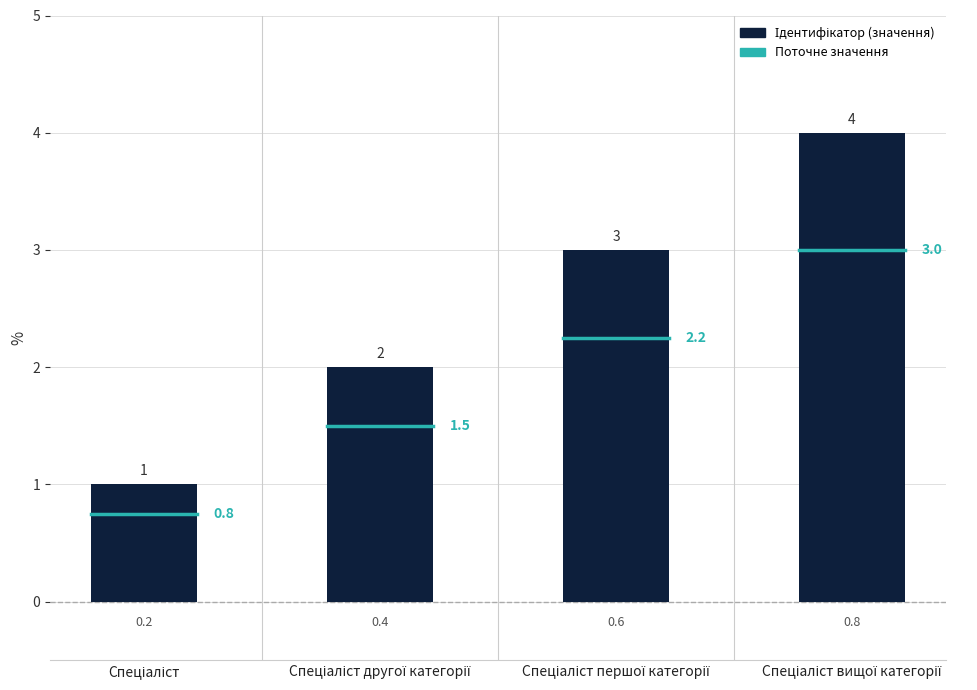

What is the change in value from Спеціаліст to Спеціаліст другої категорії?

+1